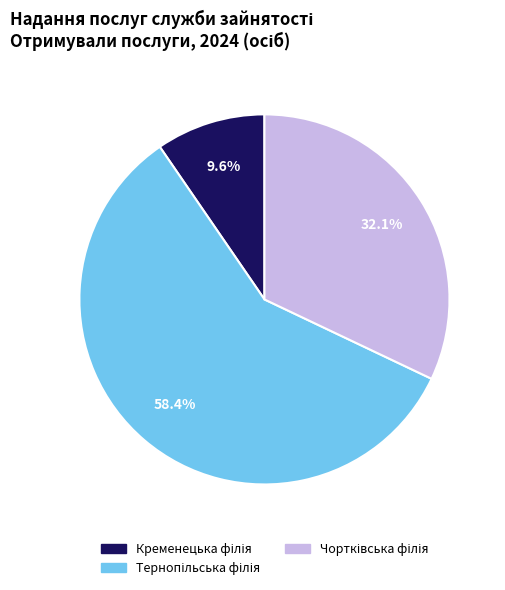

How many segments does this pie chart have?

3